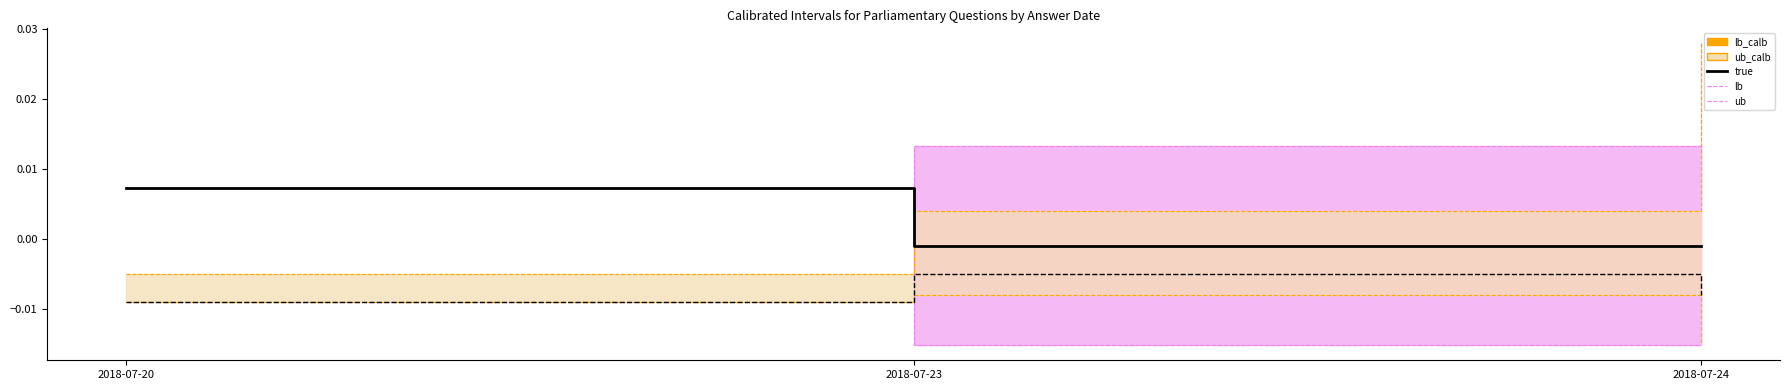

Where is lb nearest to the value 0?

2018-07-20